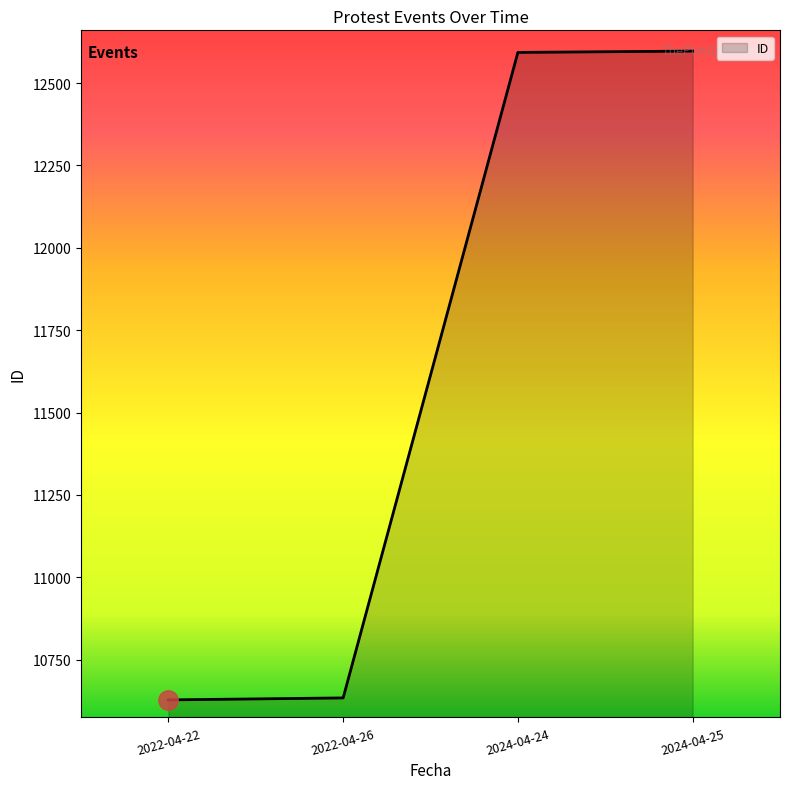

What is the sum of the values at 2022-04-26 and 2022-04-22?

21262